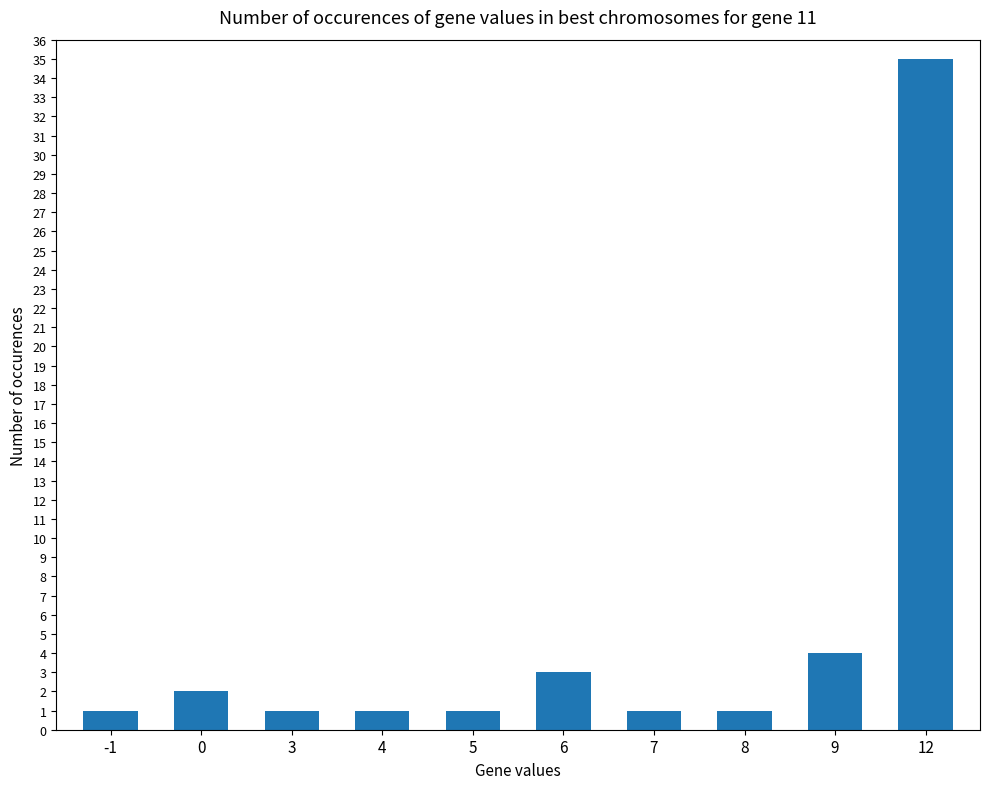

At which category does the chart reach its peak across all series?

12